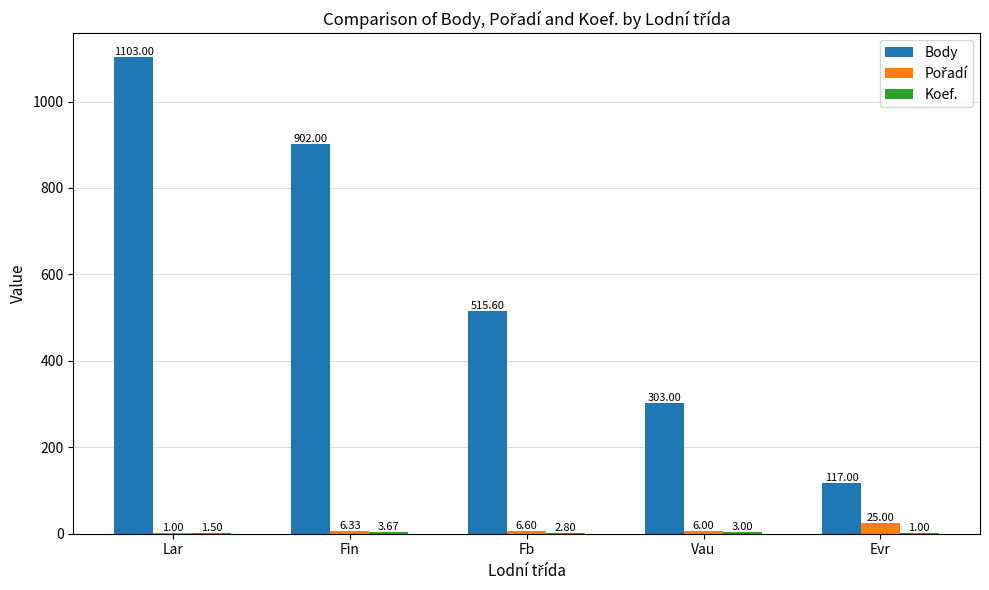

At which category is the sum across all series the highest?

Lar